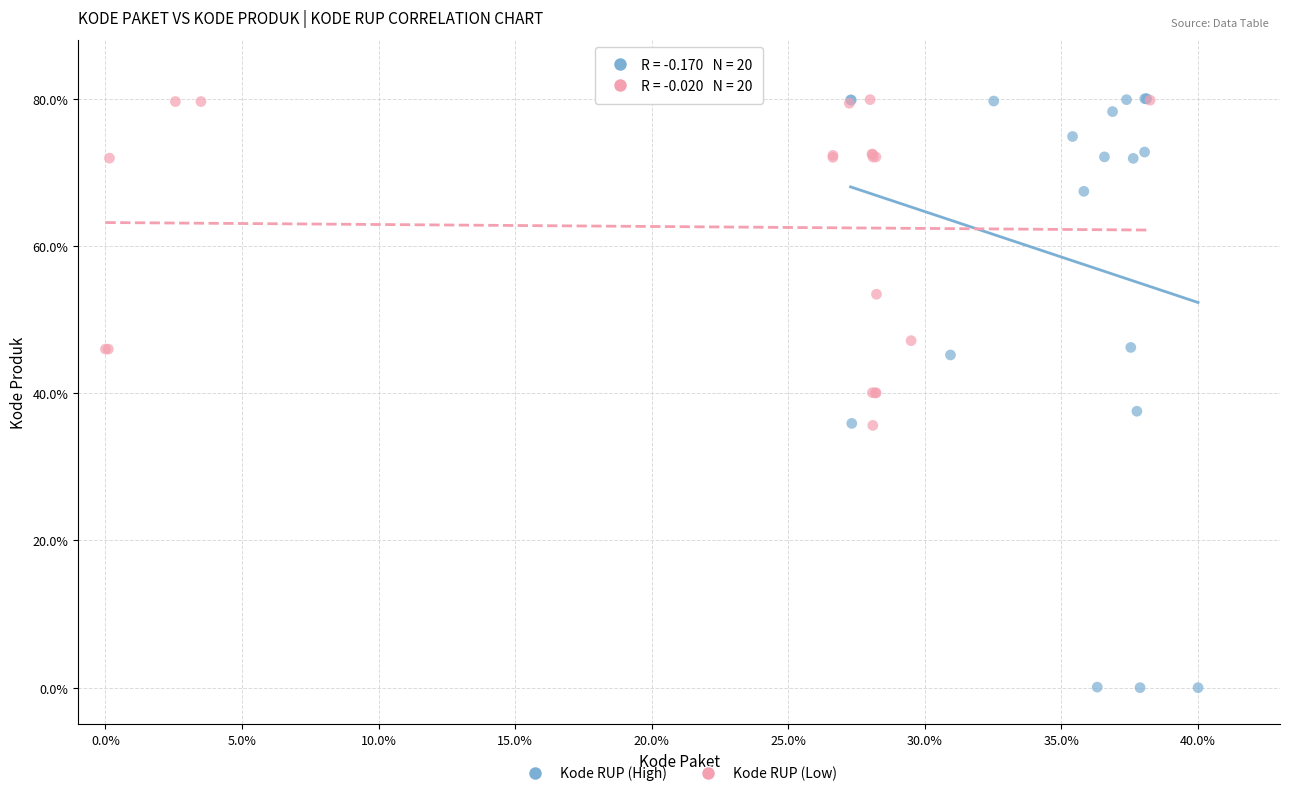

Which series has the largest Y range (max minus min)?

Kode RUP (High)